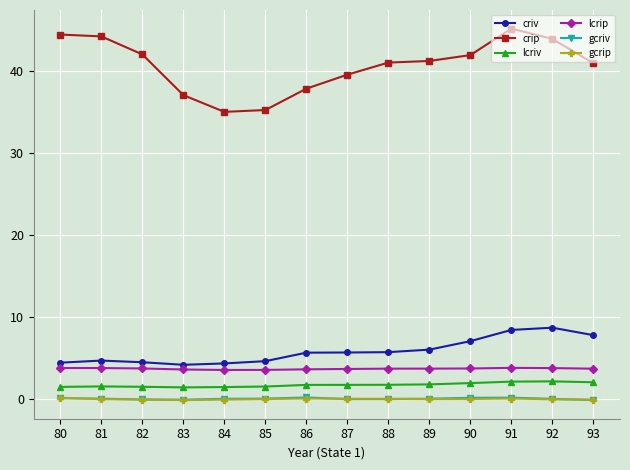

The criv series shows 8.7 at 92. True or false?

True